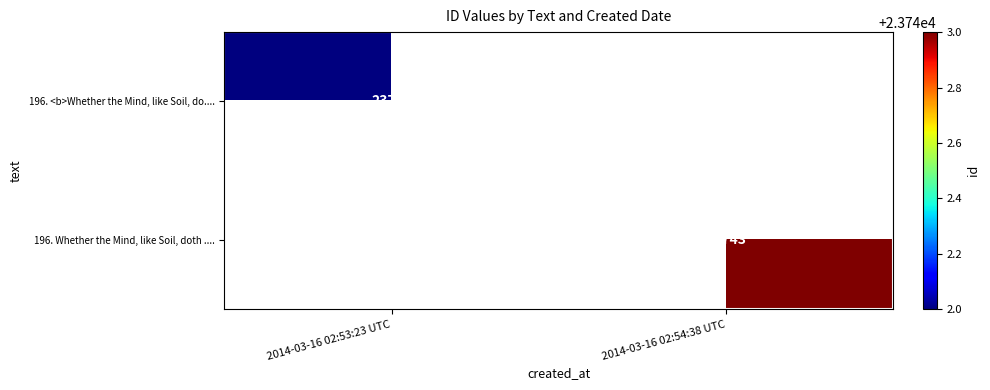

How many series are shown in this chart?

2